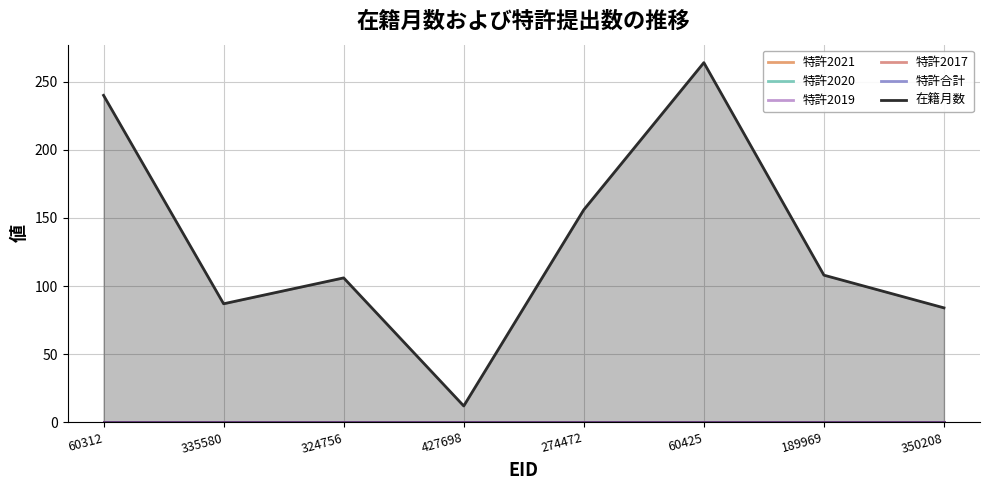

How many lines are shown in the chart?

6